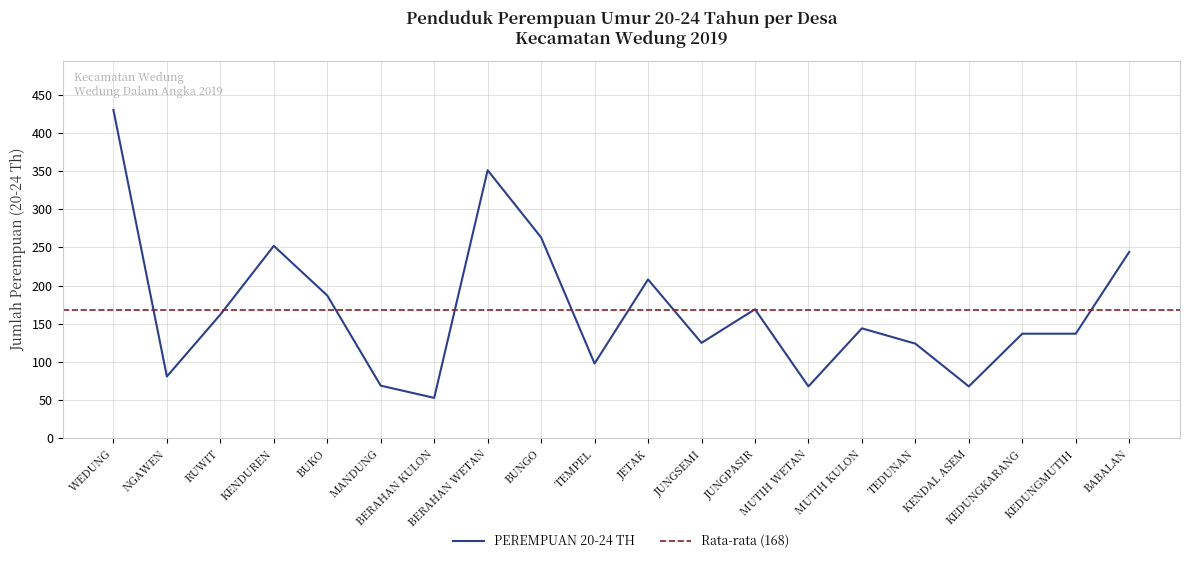

The chart shows a value of 97 at MANDUNG. True or false?

False